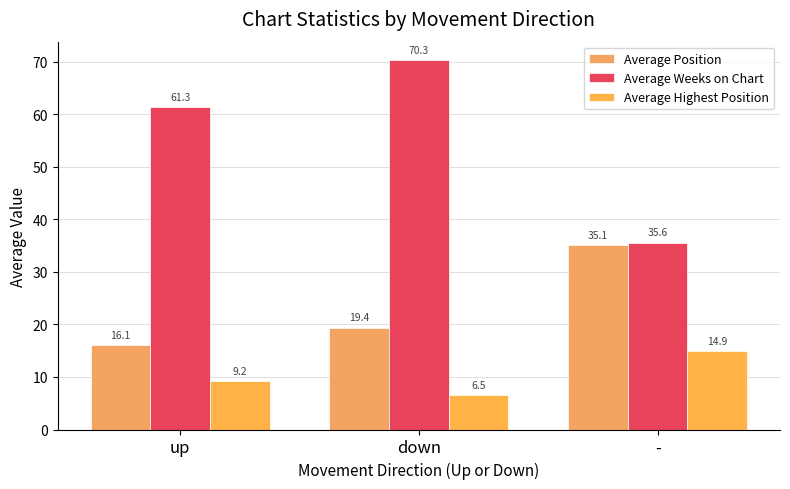

What is the value of the Average Highest Position bar at the 1st from the left?

9.2